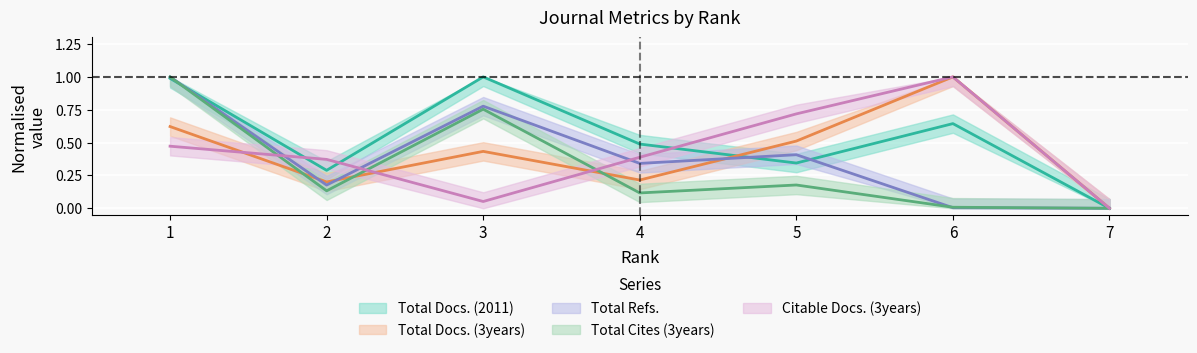

At which category is the sum across all series the highest?

1